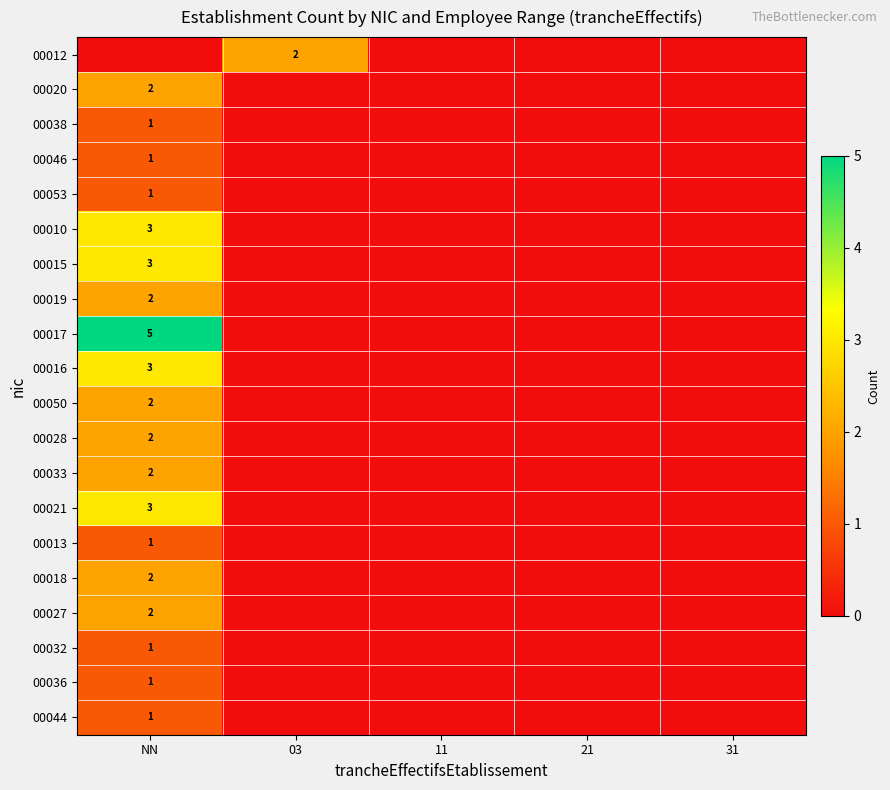

What is the difference between the highest and lowest values at NN?

5